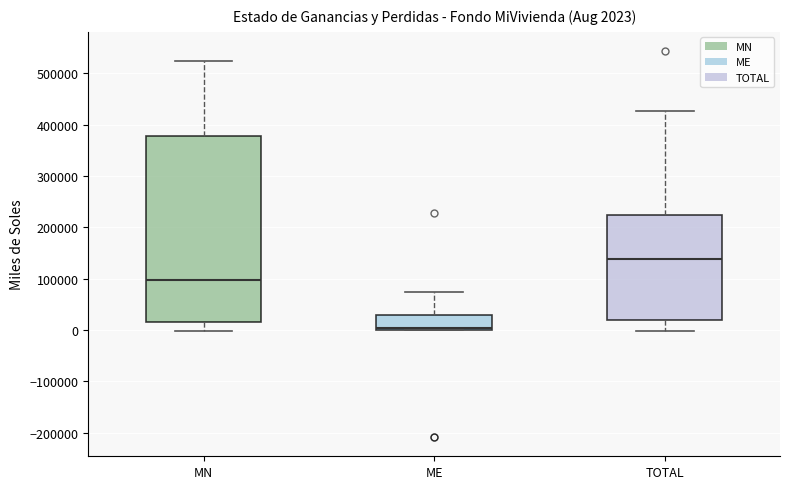

Which box's median line is the highest?

TOTAL